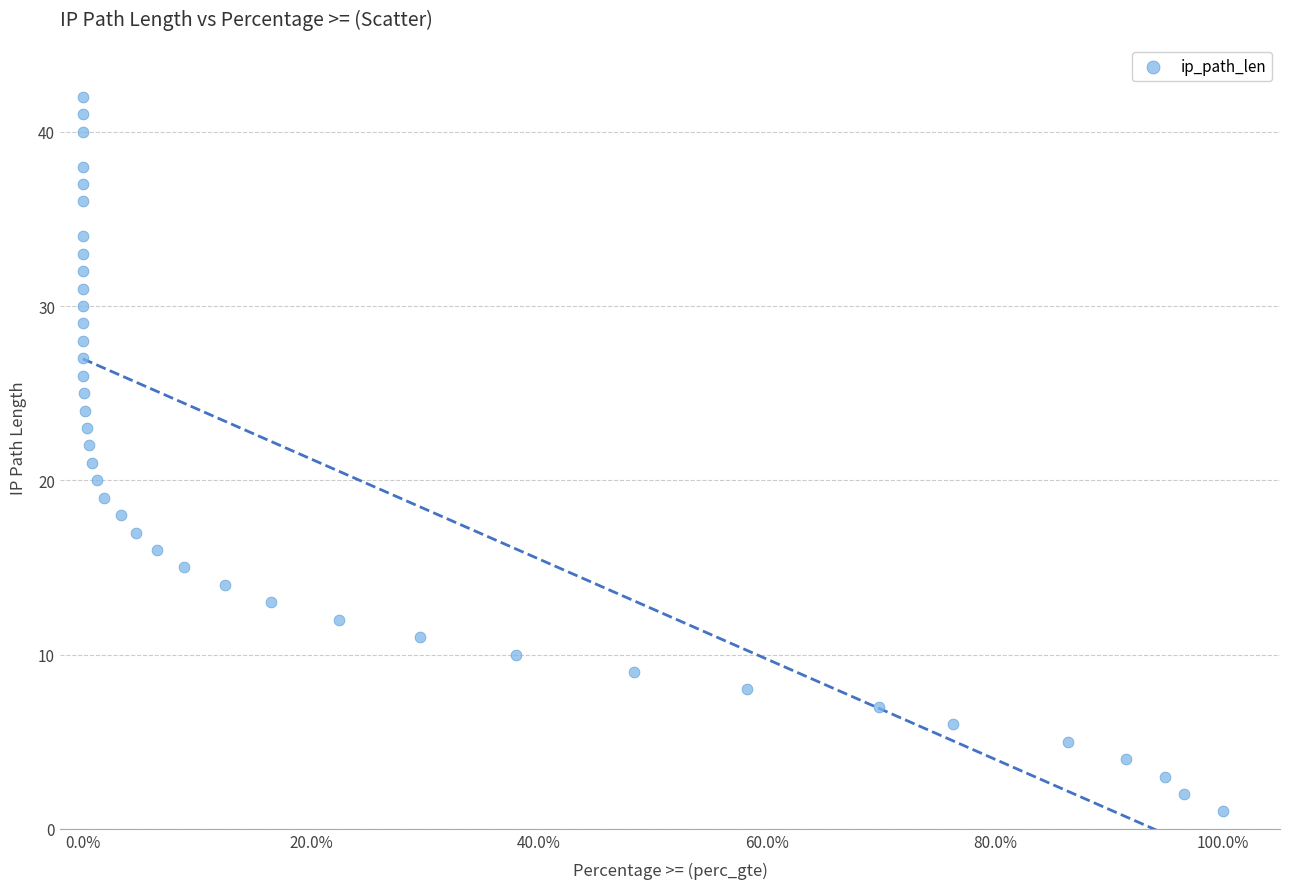

What is the range of Y values (max minus min)?

41